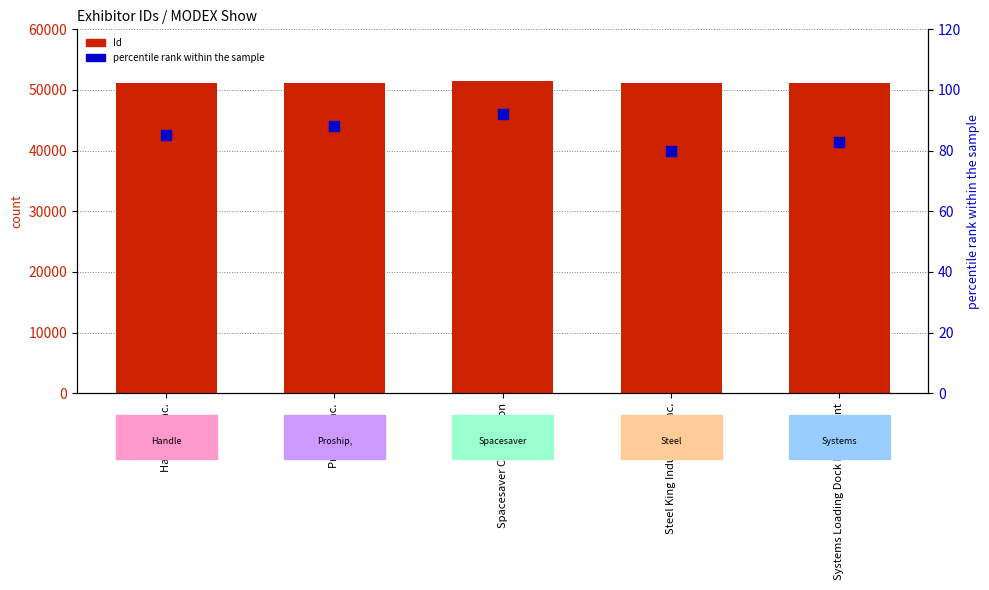

What are all the series names shown in the legend?

Id, percentile rank within the sample